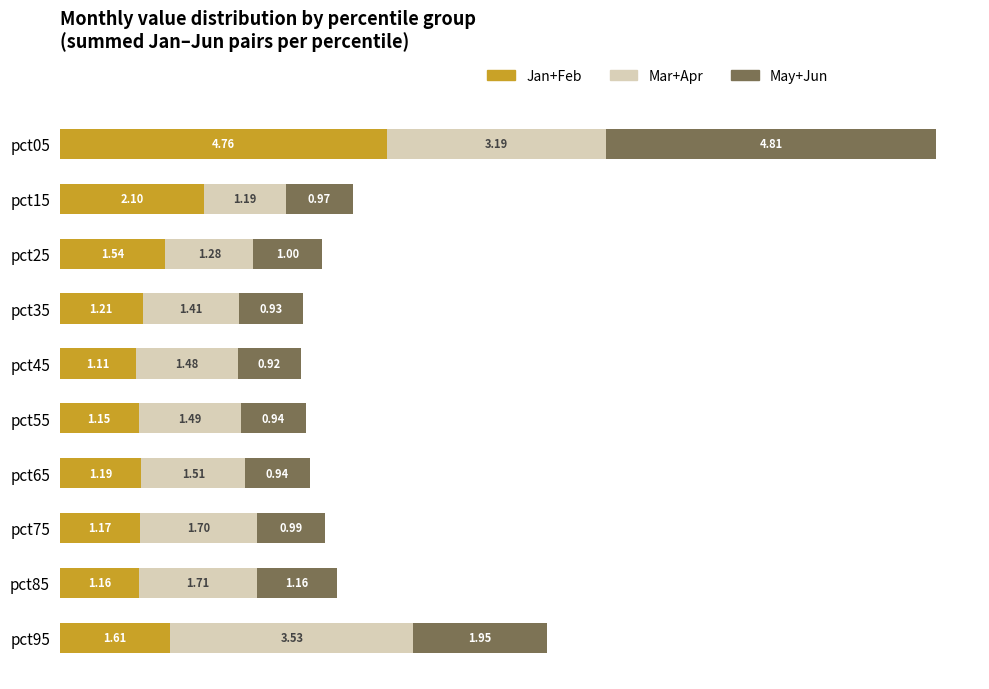

What is the total value across all series at pct55?

3.6